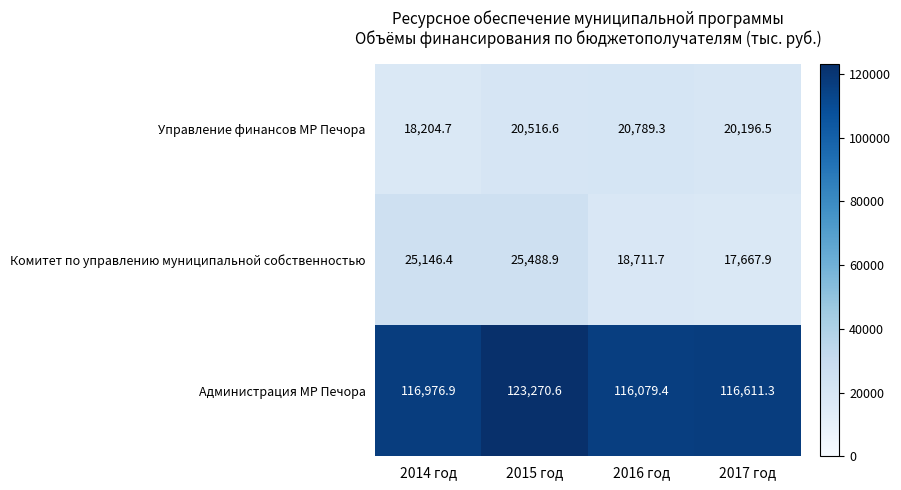

Which series has the largest total across all categories?

Администрация МР Печора